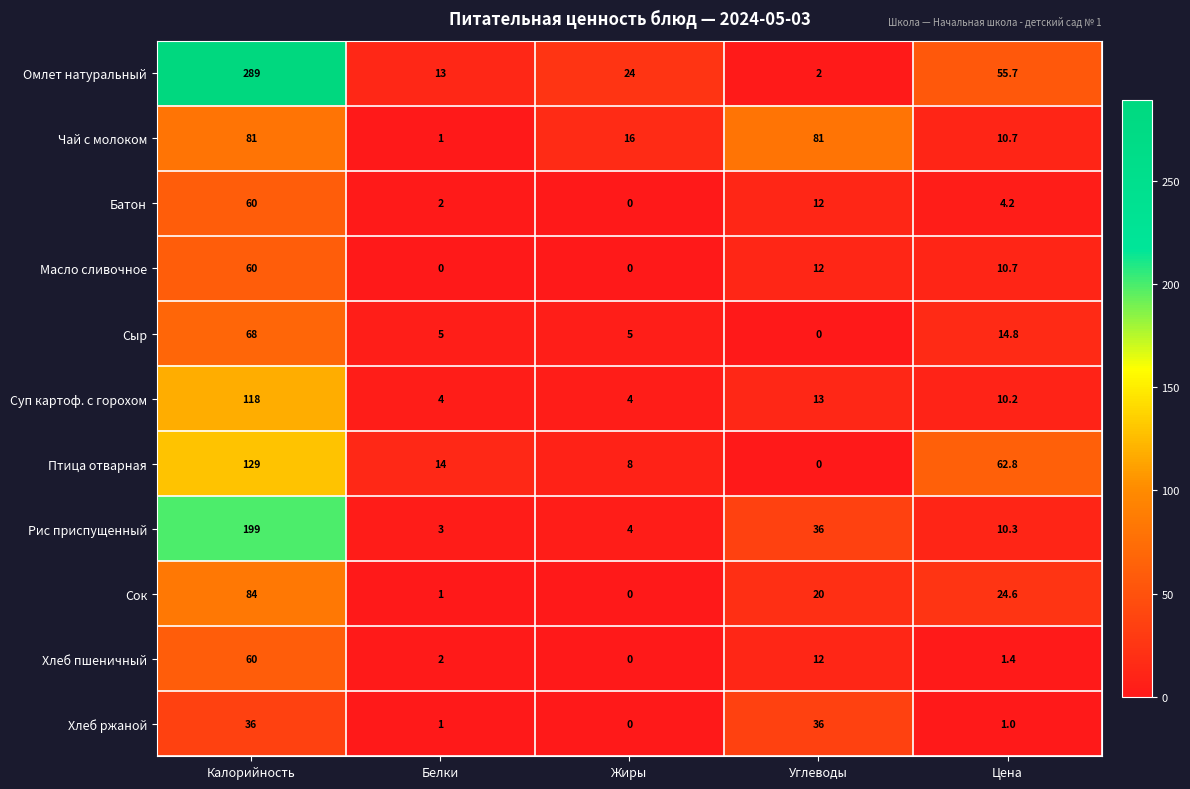

Which series changed the most between Углеводы and Цена?

Чай с молоком